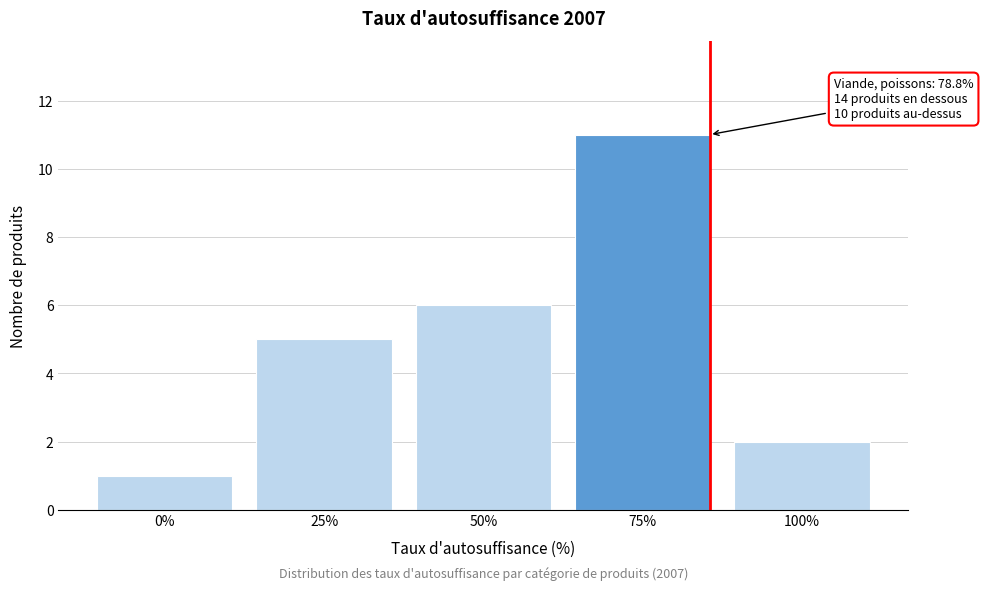

Reading left to right, transcribe all the data shown in this chart.

1	5	6	11	2